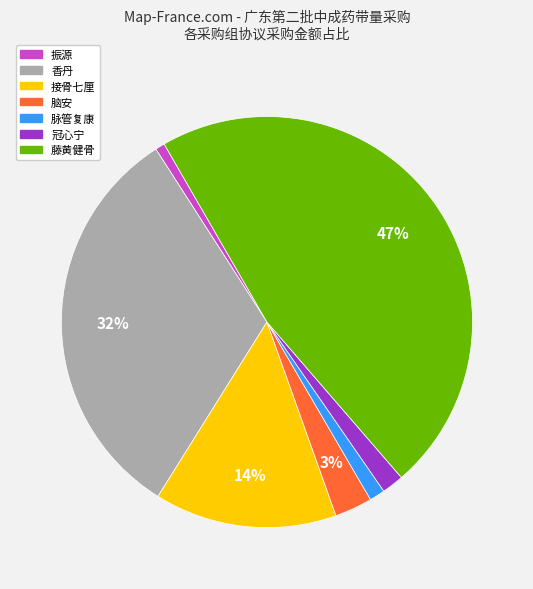

Count the number of slices in the pie.

7